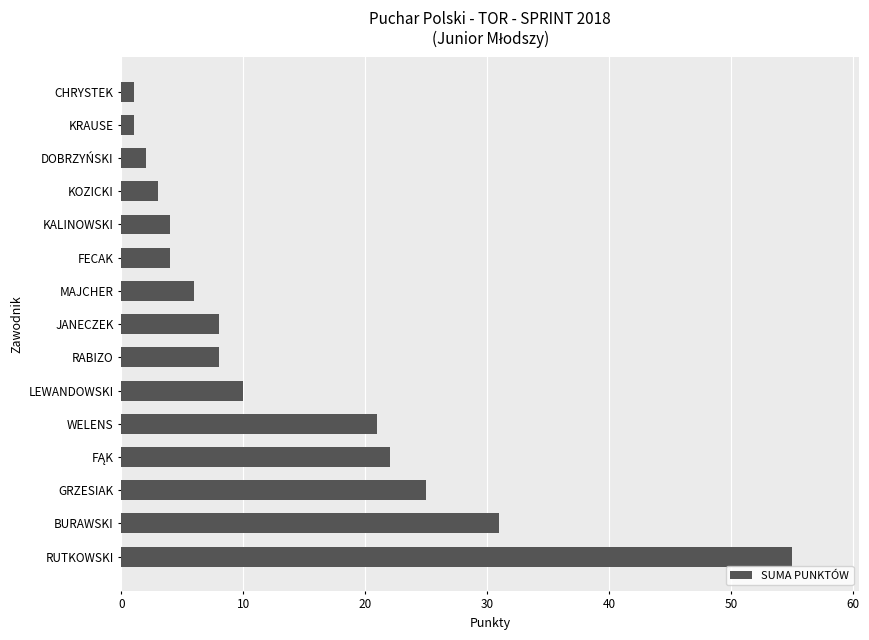

What is the greatest value displayed?

55